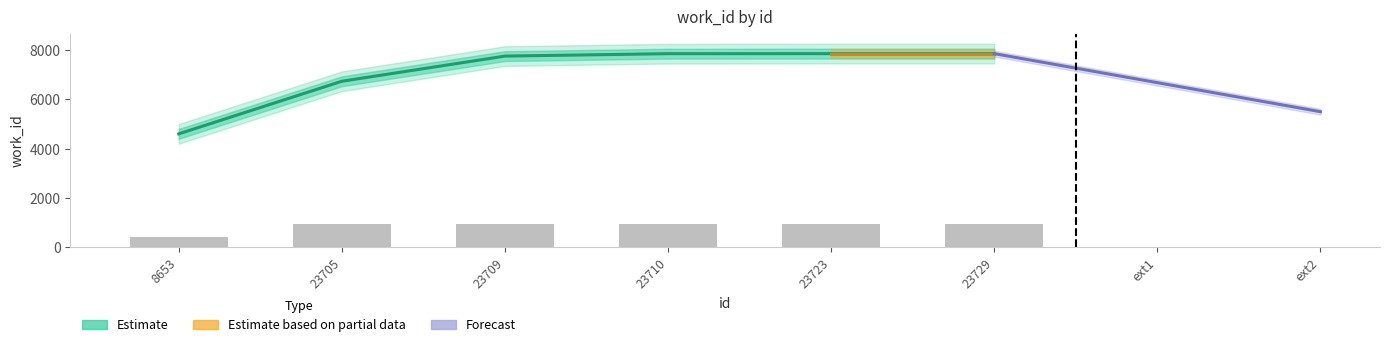

What is the value of the 2nd bar from the left?

942.7